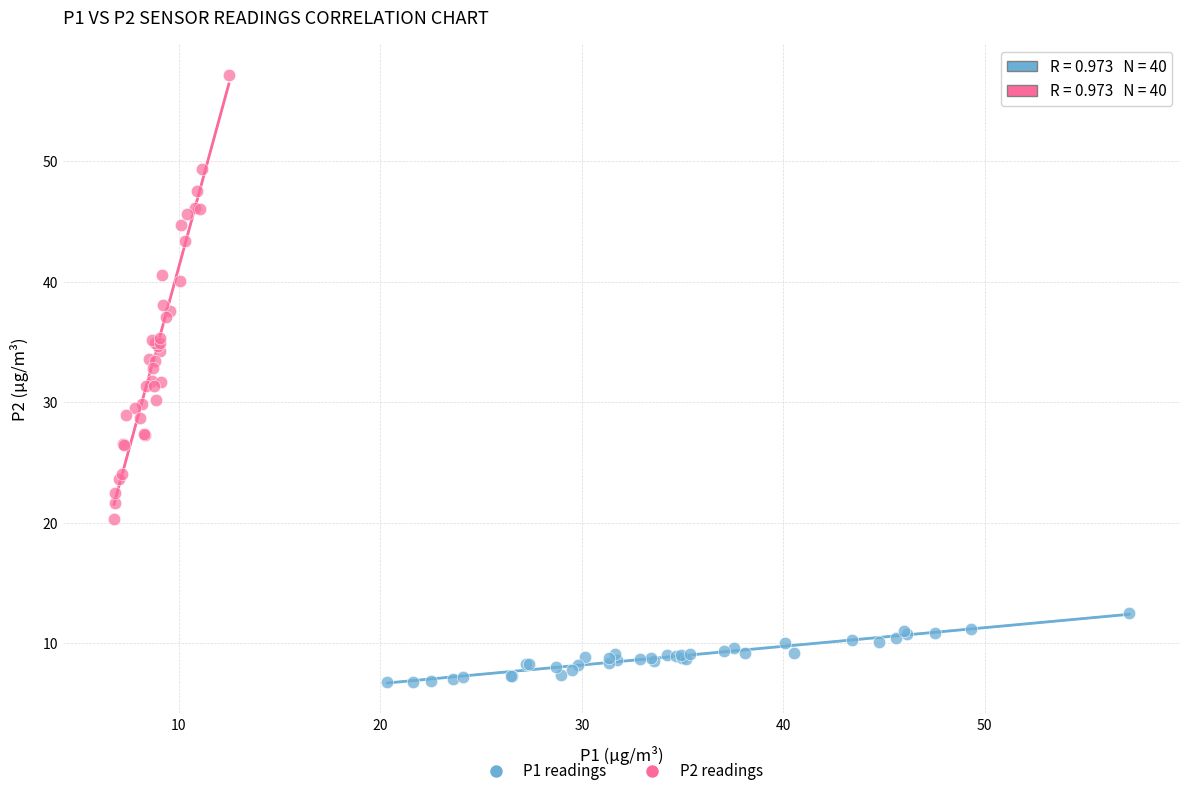

Which series contains the highest Y value?

P2 readings